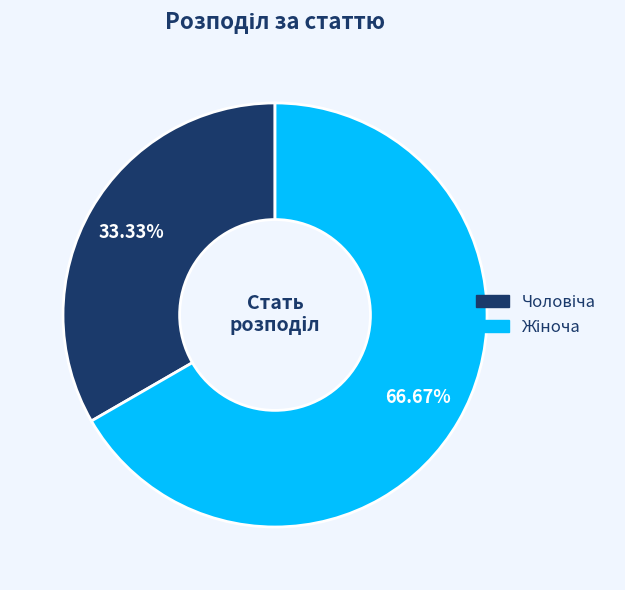

What percentage is the Чоловіча slice, to the nearest percent?

33%